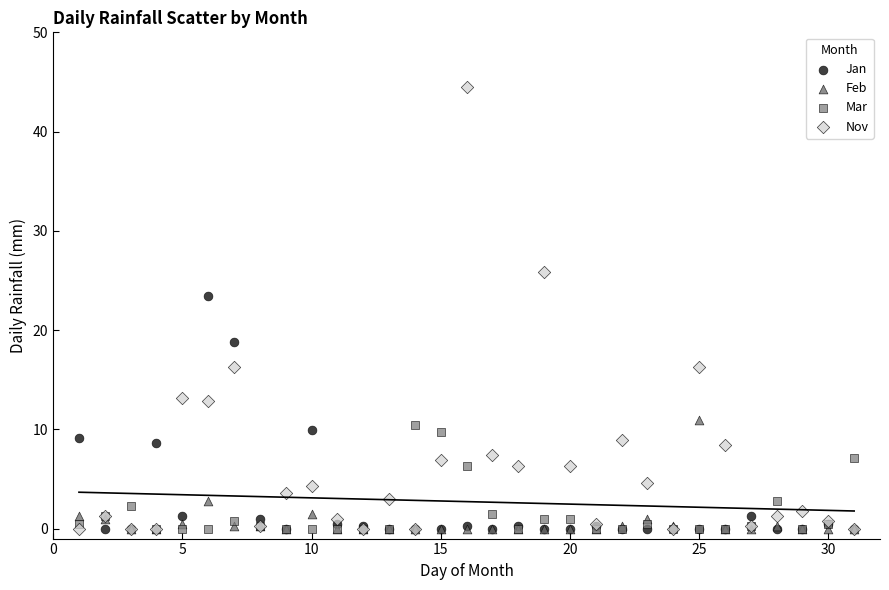

Which series has the largest Y range (max minus min)?

Nov